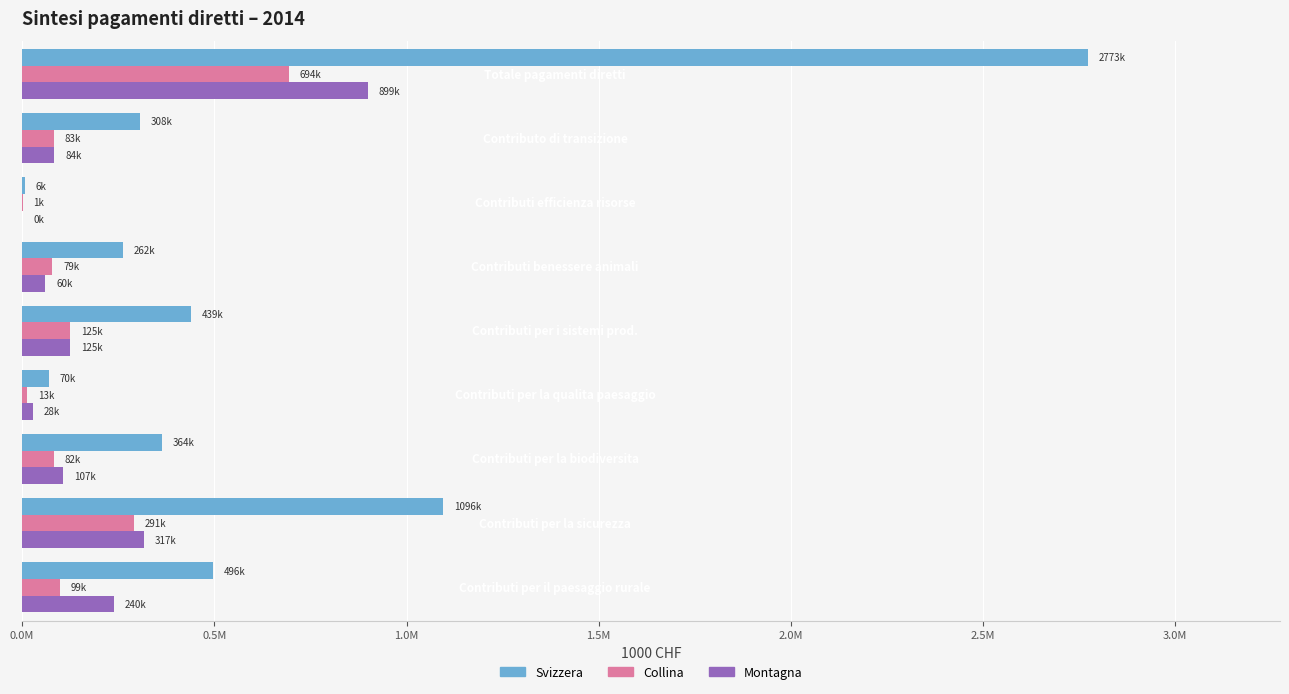

Reading left to right, extract all data points from this chart.

Svizzera: 495726.7	1096114.1	364107.7	70152.7	439465.1	262406.1	6335.1	307830.2	2773463.7
Collina: 99115.8	291372.5	82253.4	13336.9	125032.2	78690.7	1094.3	83161.4	693882.9
Montagna: 239876.1	316957.6	106802.5	28437.0	124795.2	60495.9	401.1	83706.3	899336.6